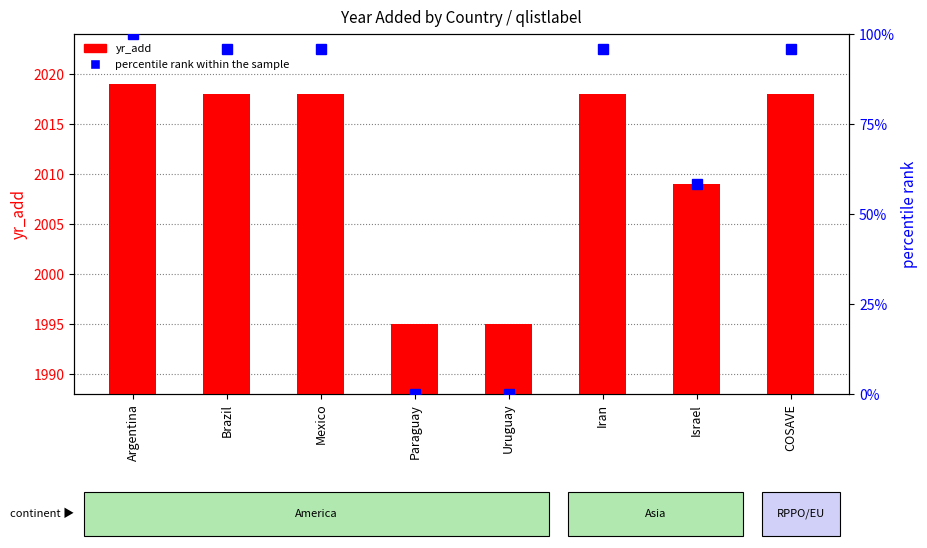

At how many categories does at least one series exceed 533?

8